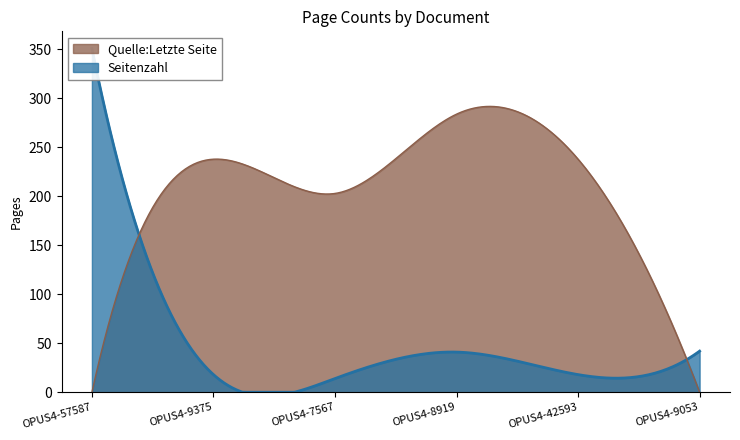

The value of Seitenzahl at OPUS4-9053 is 42. True or false?

True